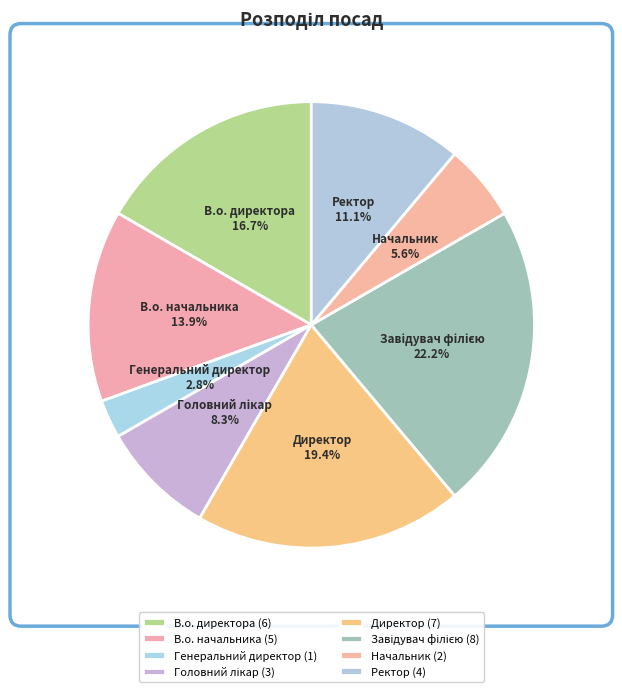

Combined, do Генеральний директор and В.о. начальника account for over 50%?

No